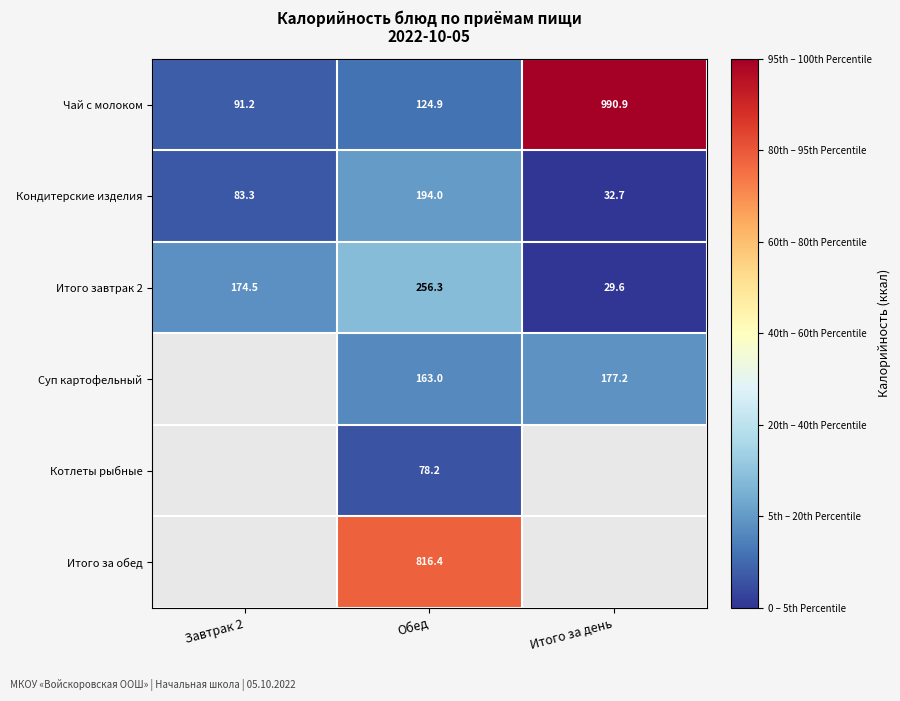

Rank the categories by Кондитерские изделия value from highest to lowest.

Обед, Завтрак 2, Итого за день